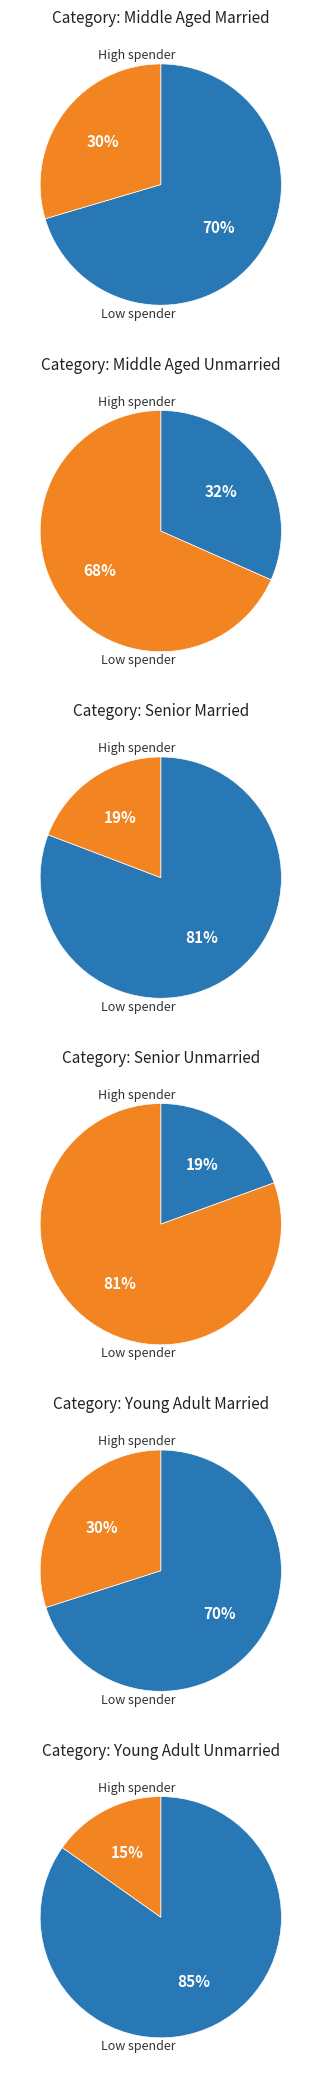

The 4 slice represents 10% of the pie. True or false?

False